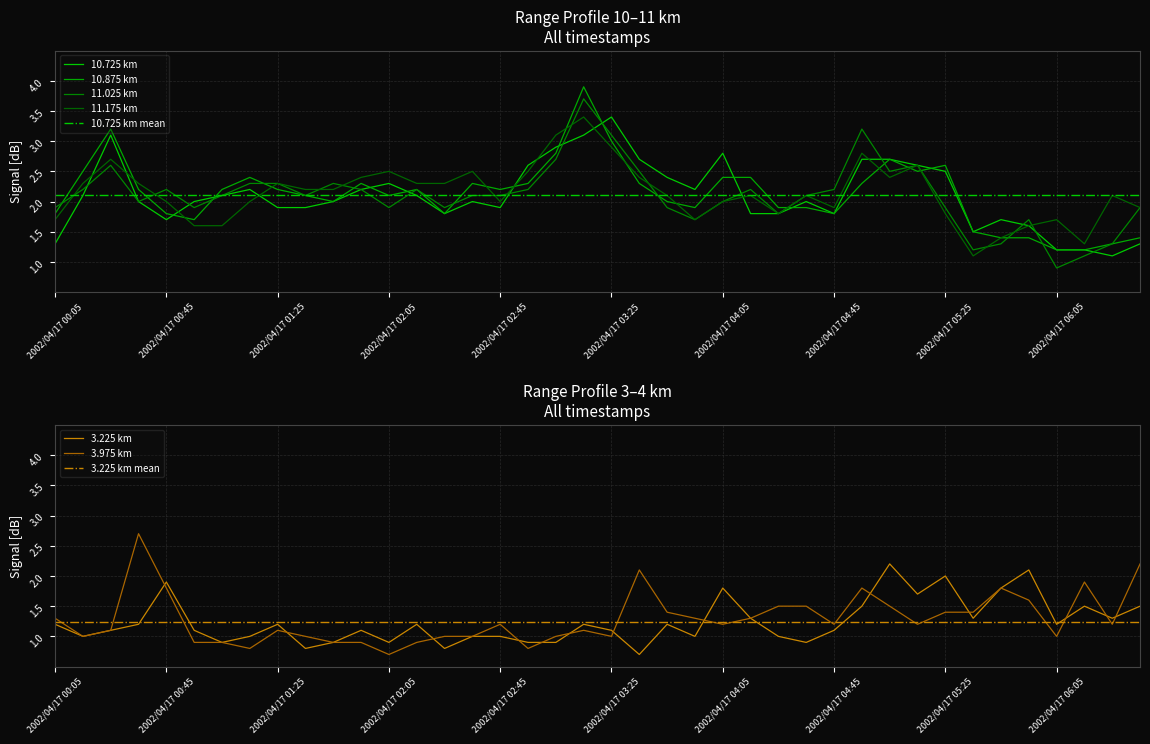

What is the sum of the 10.875 values at 2002/04/17 00:25 and 2002/04/17 03:45?

5.2